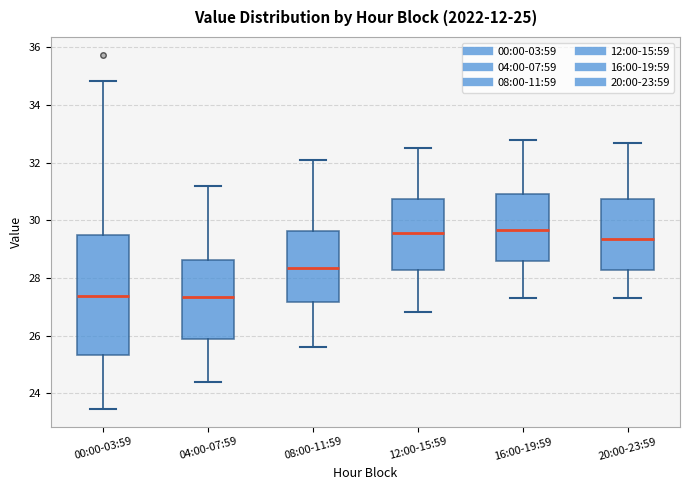

Comparing the boxes themselves (not the whiskers), which one is the tallest?

00:00-03:59